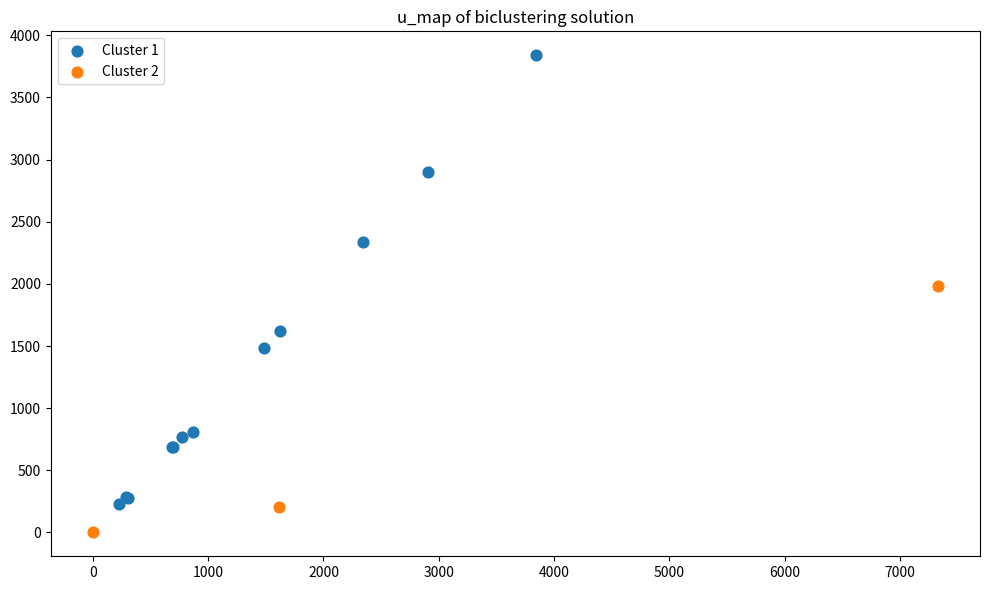

Which series contains the lowest Y value?

Cluster 2